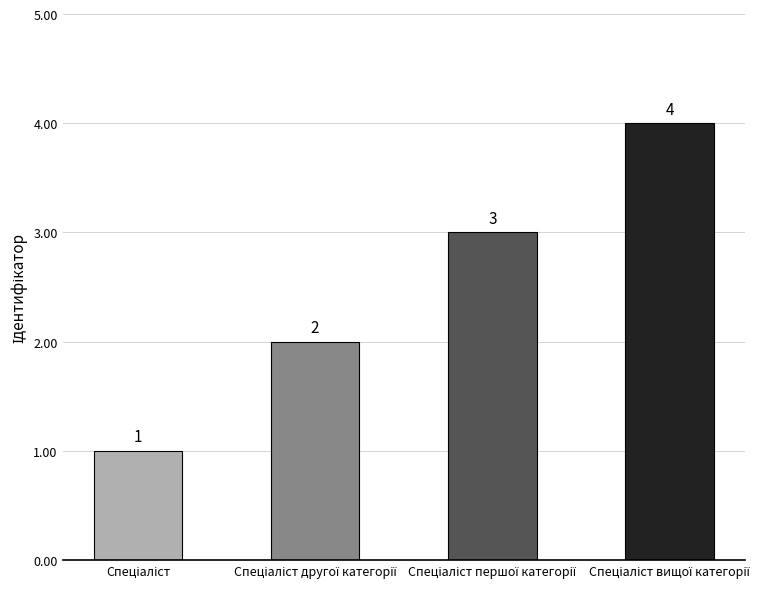

How many values are between 2 and 4?

3